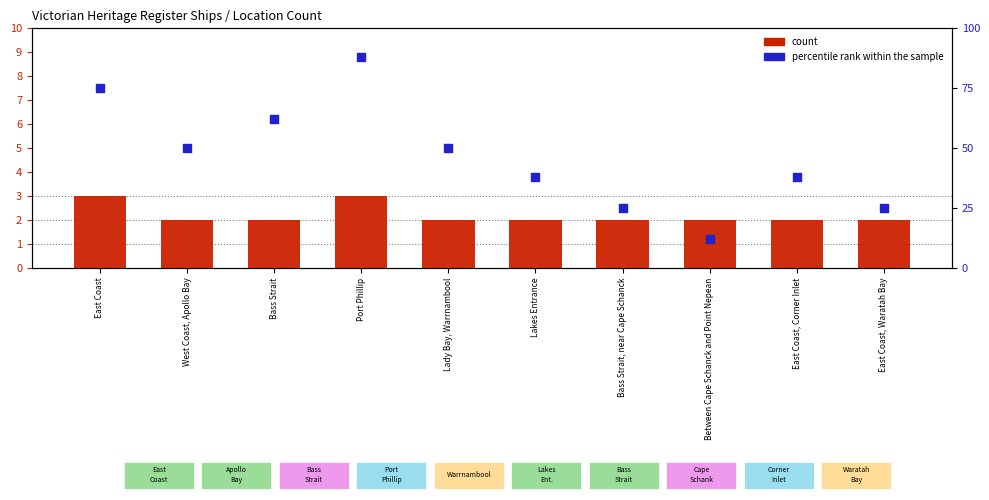

What is the total value across all series at East Coast, Corner Inlet?

40